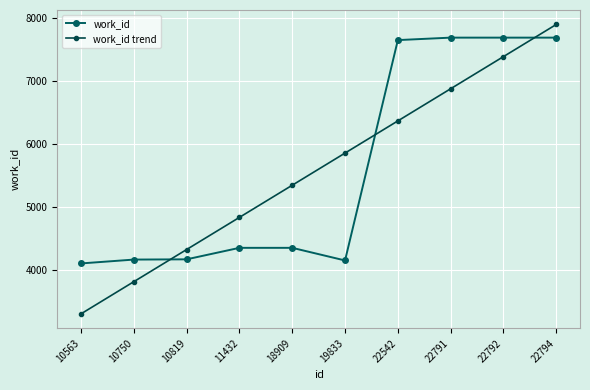

The value of work_id at 10563 is 1342.5. True or false?

False